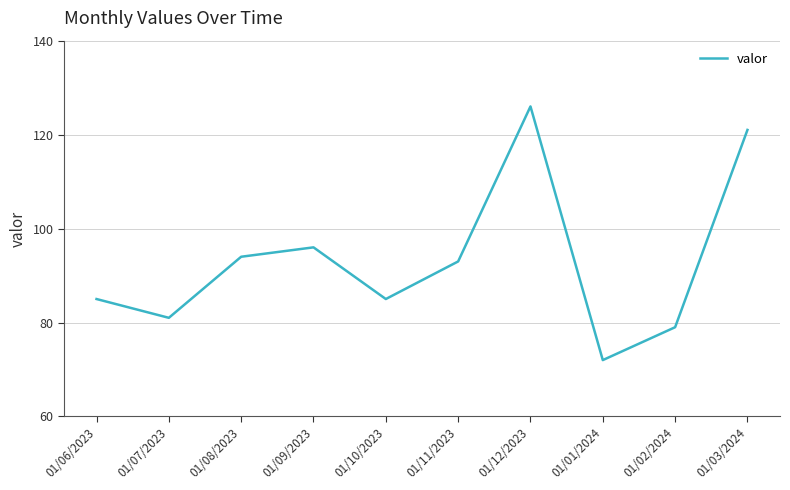

What is the change in value from 01/07/2023 to 01/12/2023?

+45